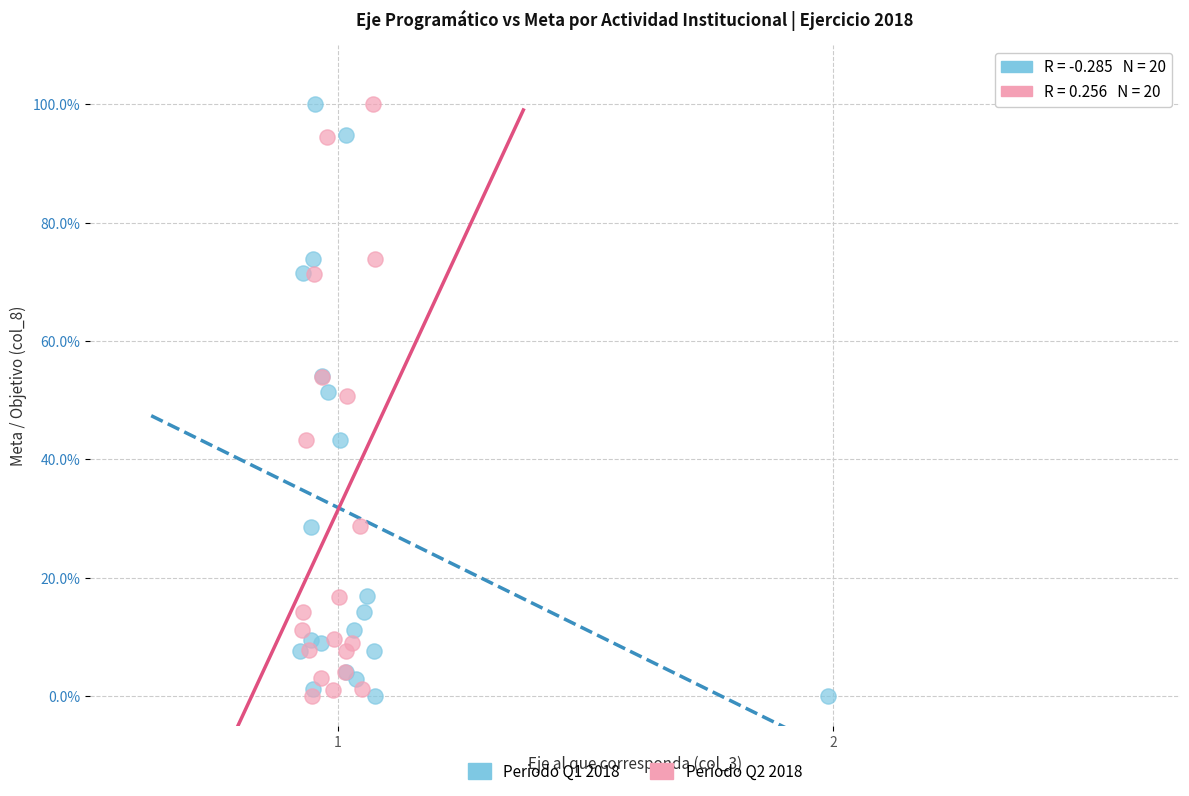

Which series has the largest Y range (max minus min)?

Periodo Q1 2018